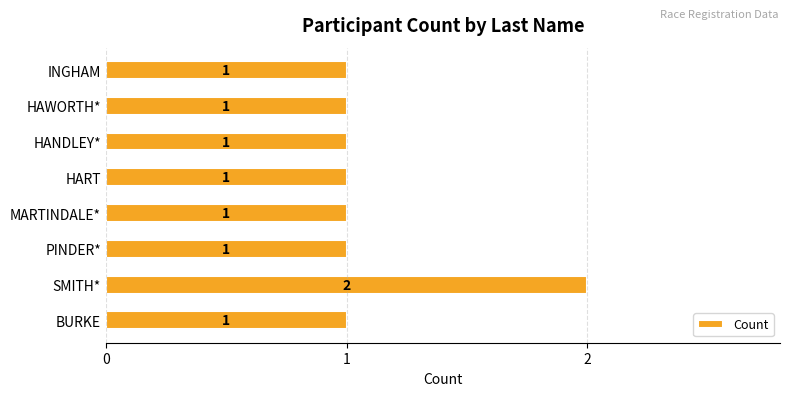

Reading bottom to top, list all the values displayed in this chart.

1	2	1	1	1	1	1	1